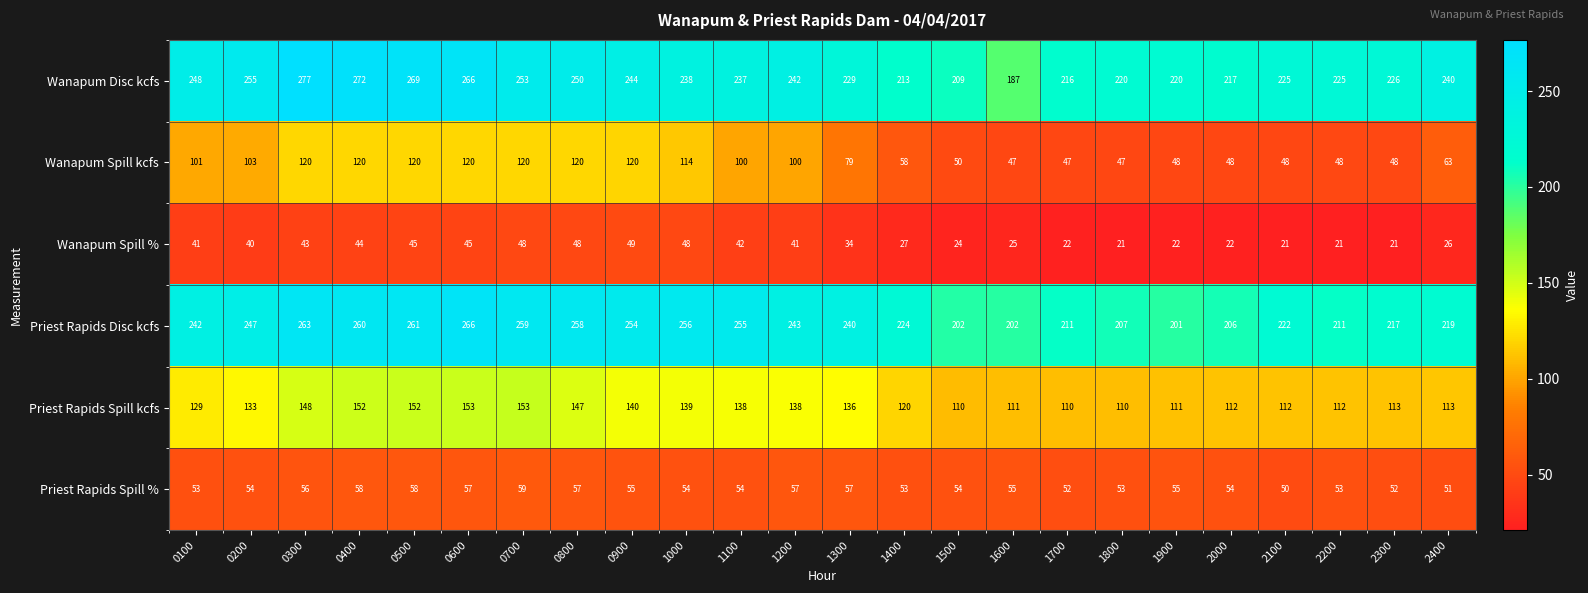

What is the difference between the highest and lowest values at 1200?

202